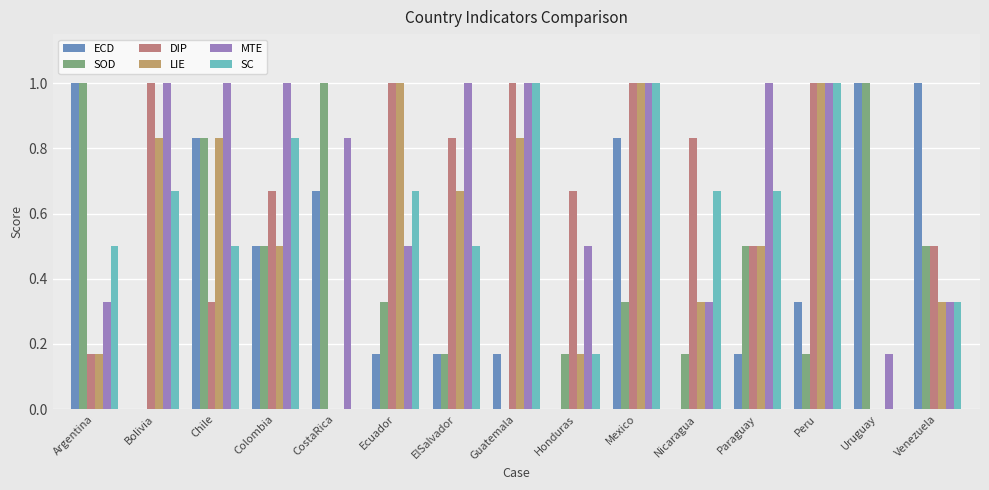

How many series are shown in this chart?

6